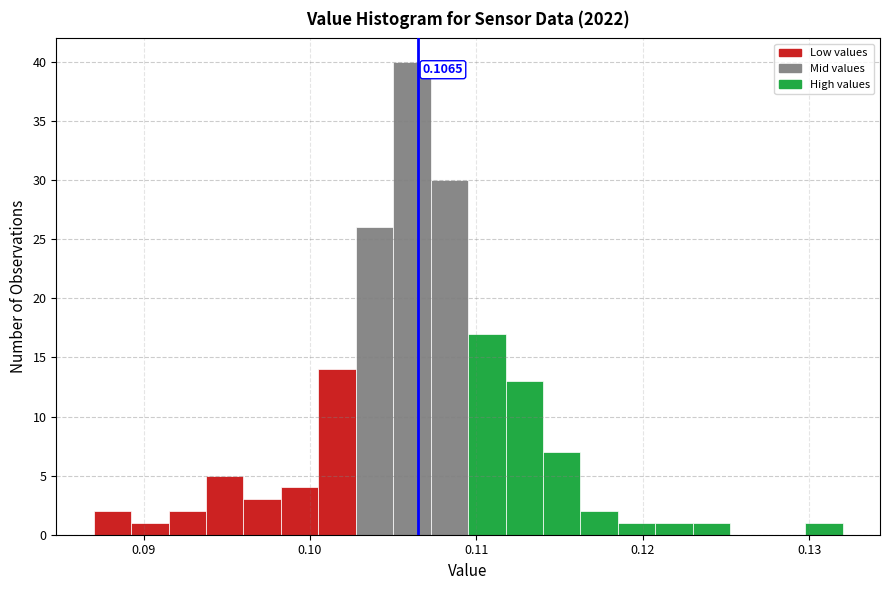

Read against the x-axis, roughly where is the centre of the tallest bar?

0.106